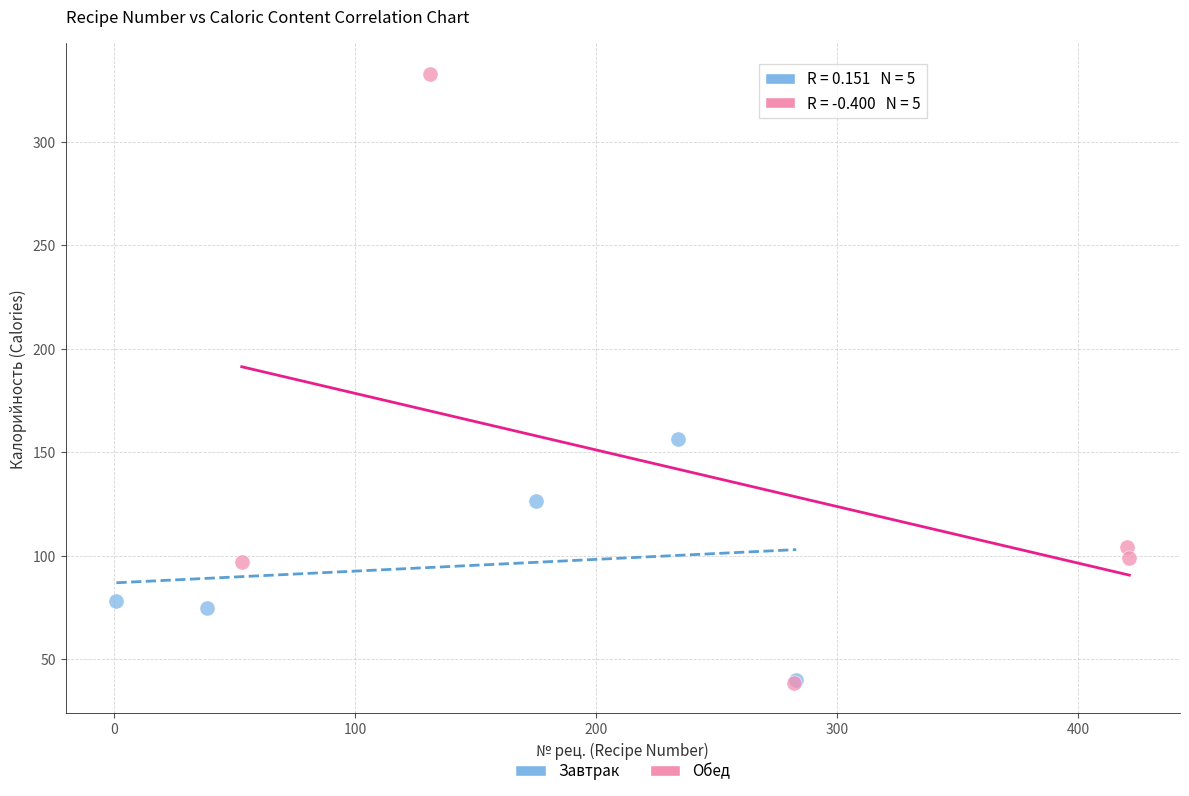

What are all the series names shown in the legend?

Завтрак, Обед